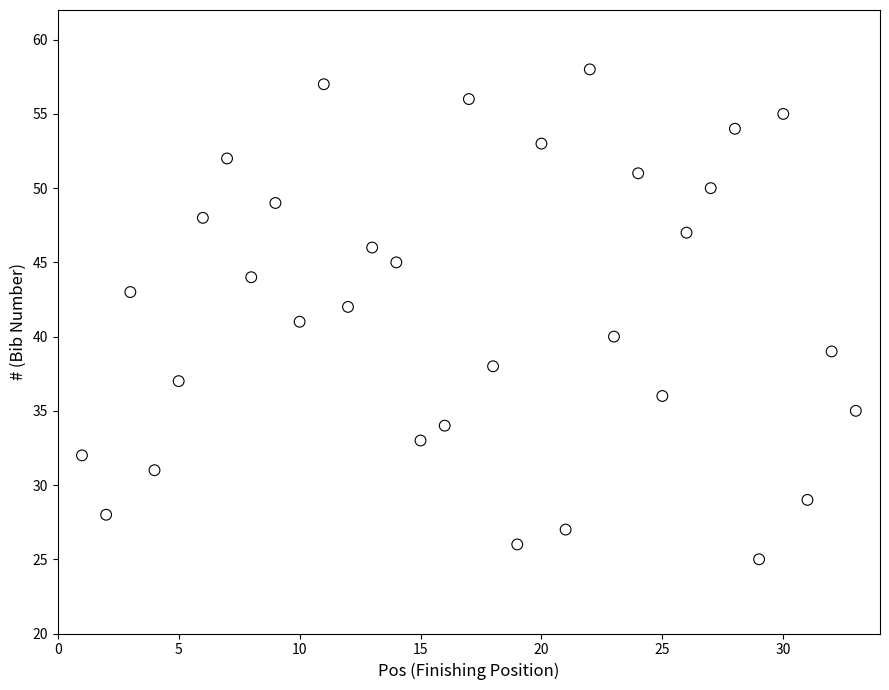

What is the range of X values (max minus min)?

32